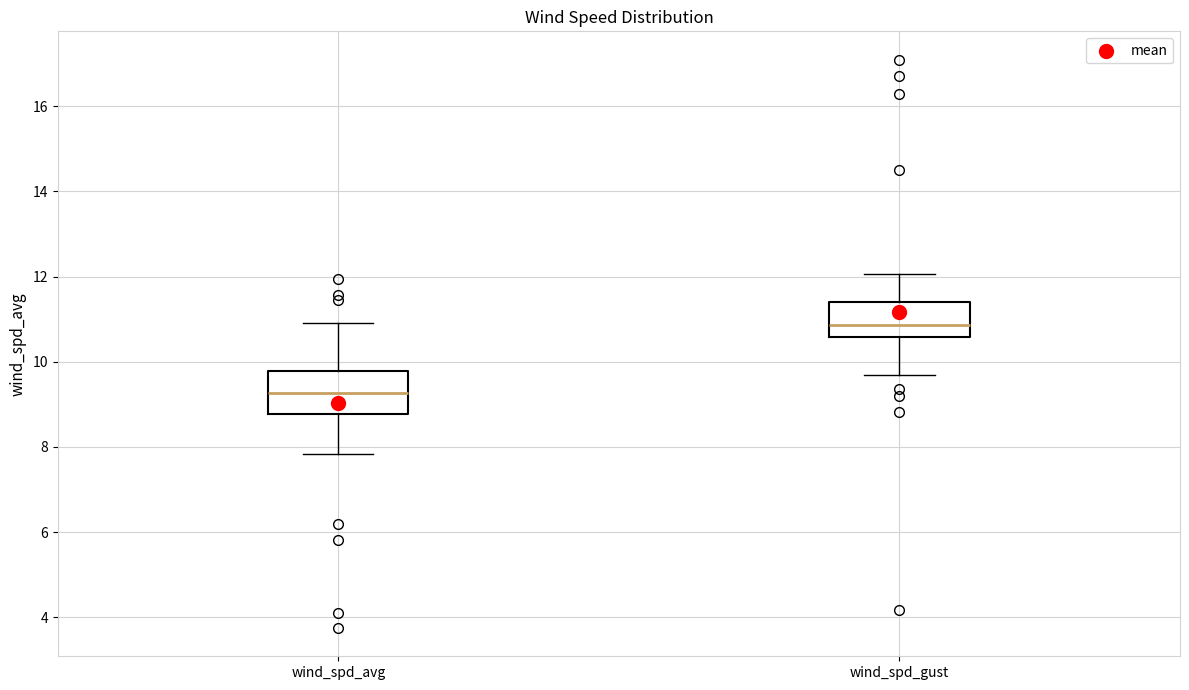

Reading left to right, read every box against the y-axis: the position of its median line, the range the box covers, and the ends of its whiskers. The values are not printed on the chart, so give them approximately, as read against the axis.

wind_spd_avg: median 9.2, box 8.8 to 9.8, whiskers 7.8 to 11.0
wind_spd_gust: median 10.8, box 10.6 to 11.4, whiskers 9.6 to 12.0